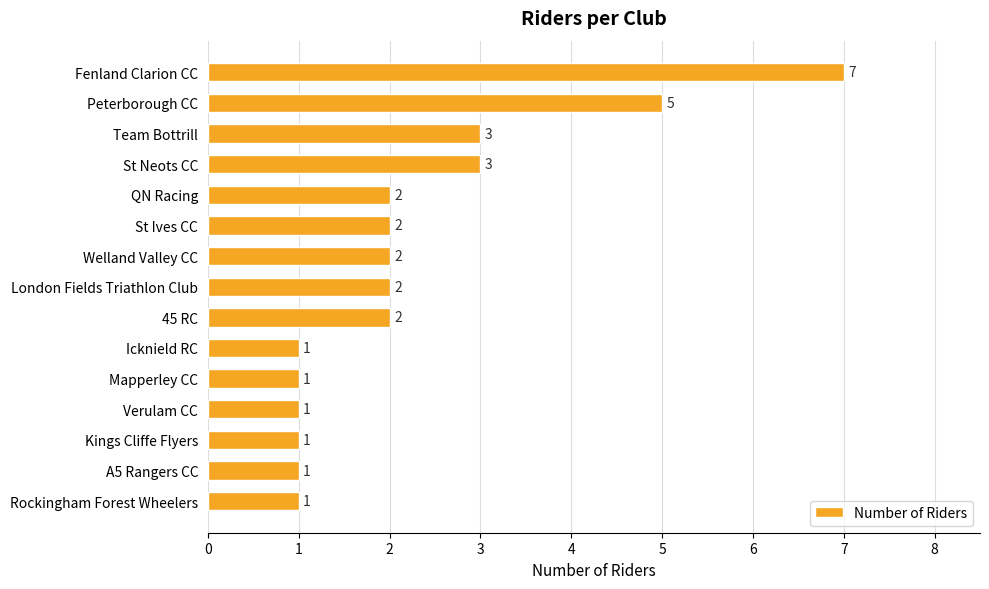

Are the bars grouped side by side (vs. stacked)?

No